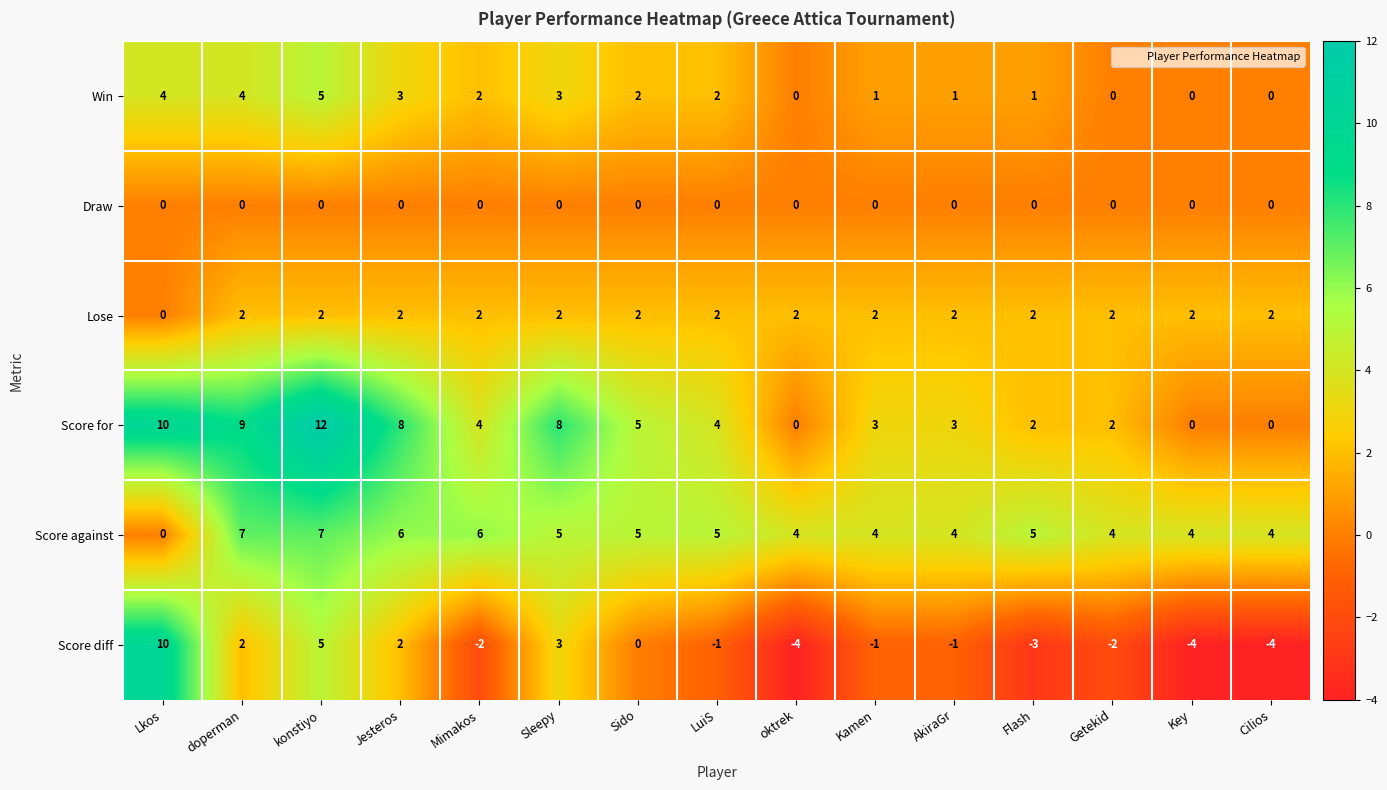

At how many categories does at least one series exceed 11?

1